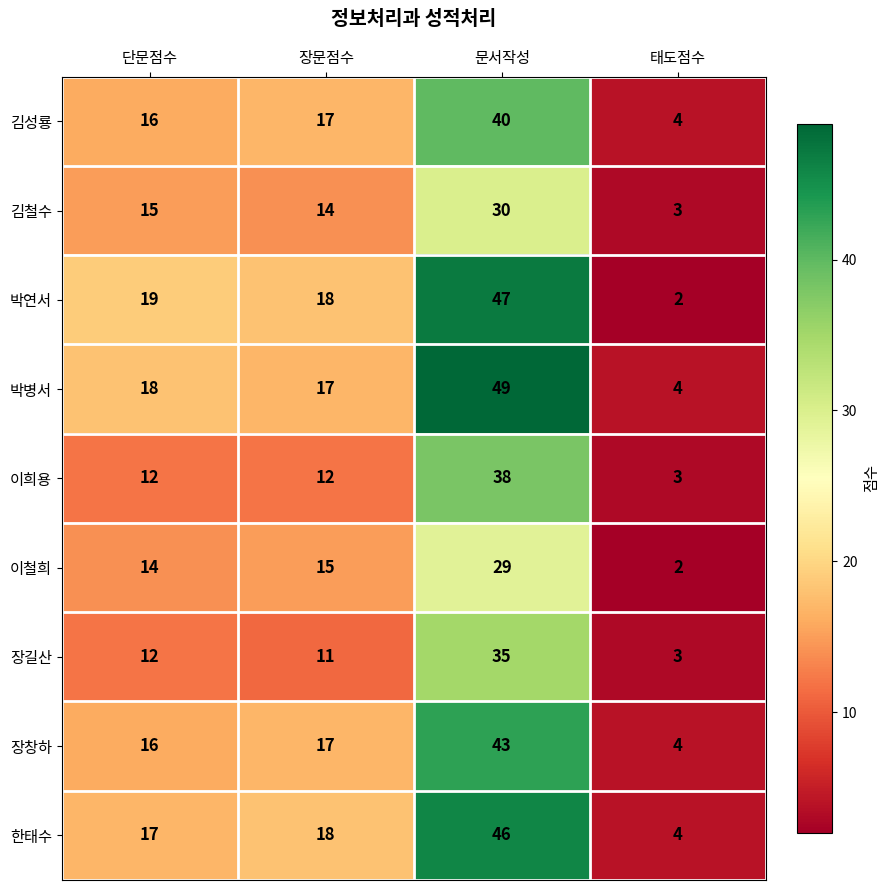

What is the difference between the second highest and minimum values in the 이희용 series?

9